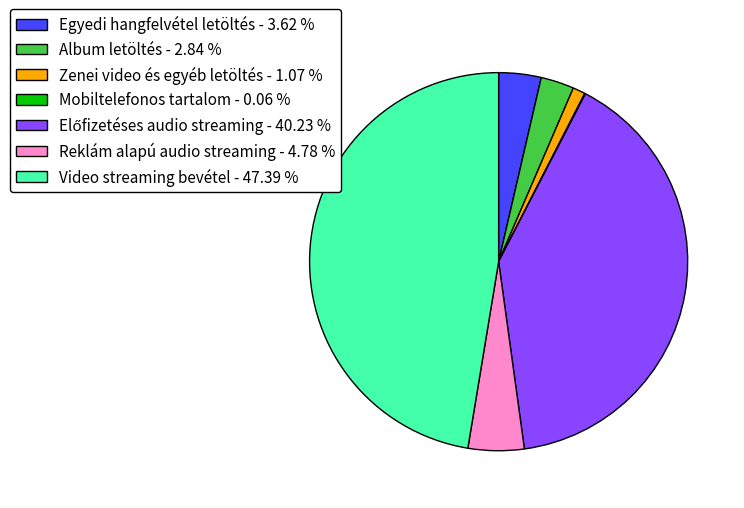

Do Reklám alapú audio streaming - 4.78 % and Album letöltés - 2.84 % together represent more than half of the pie?

No